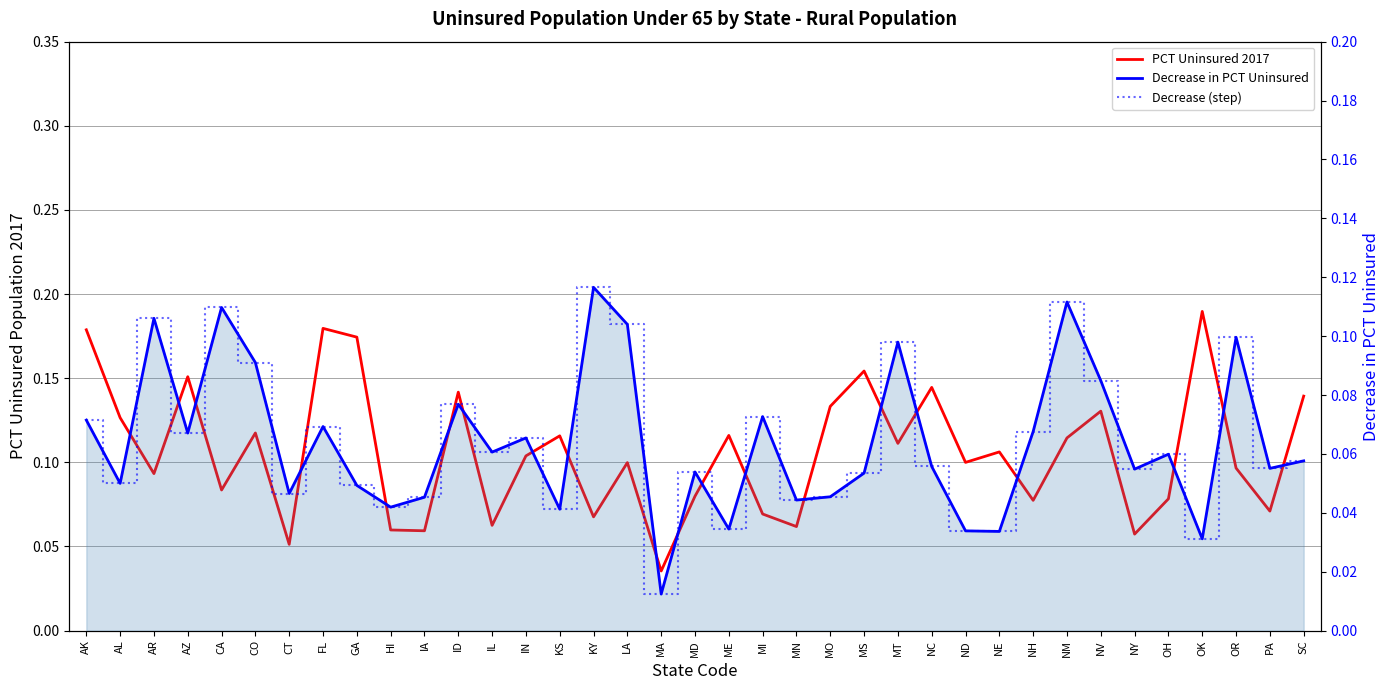

How many data points does each series have?

37